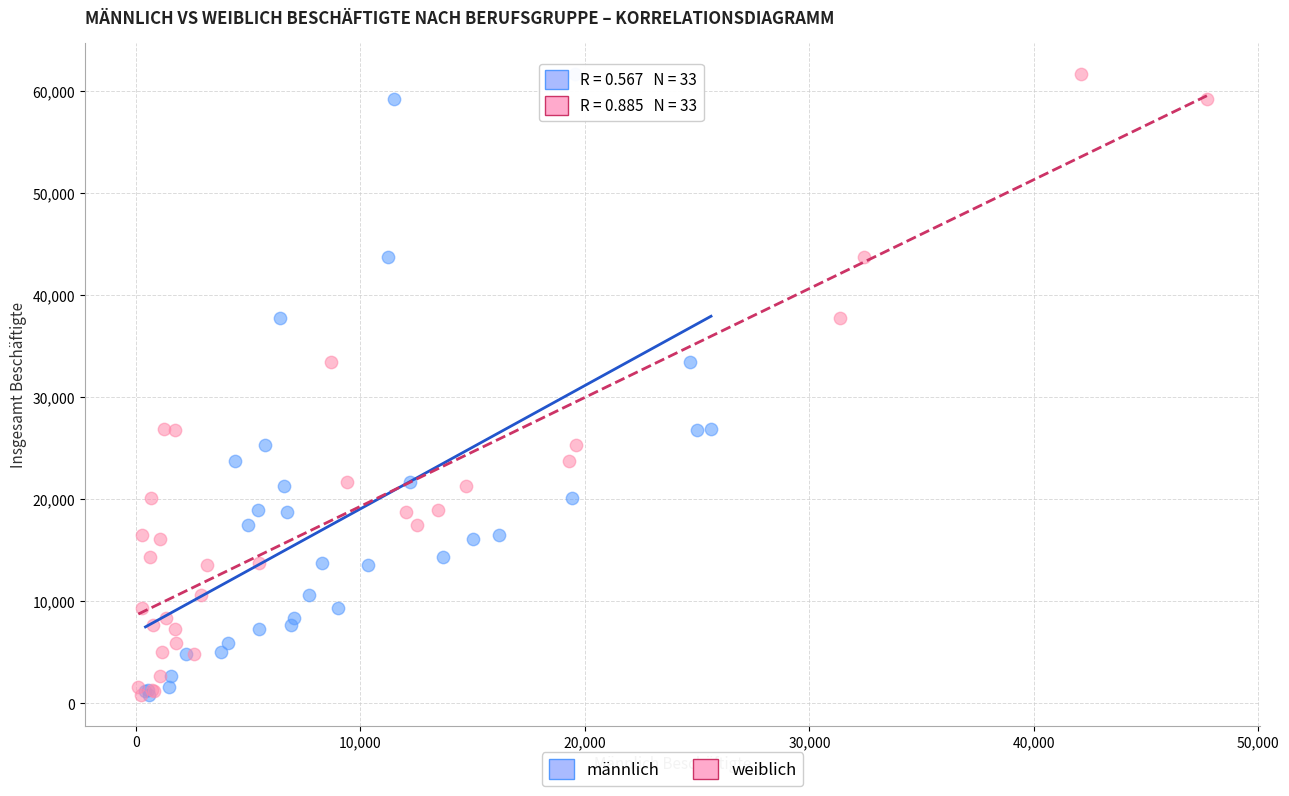

What are all the series names shown in the legend?

männlich, weiblich